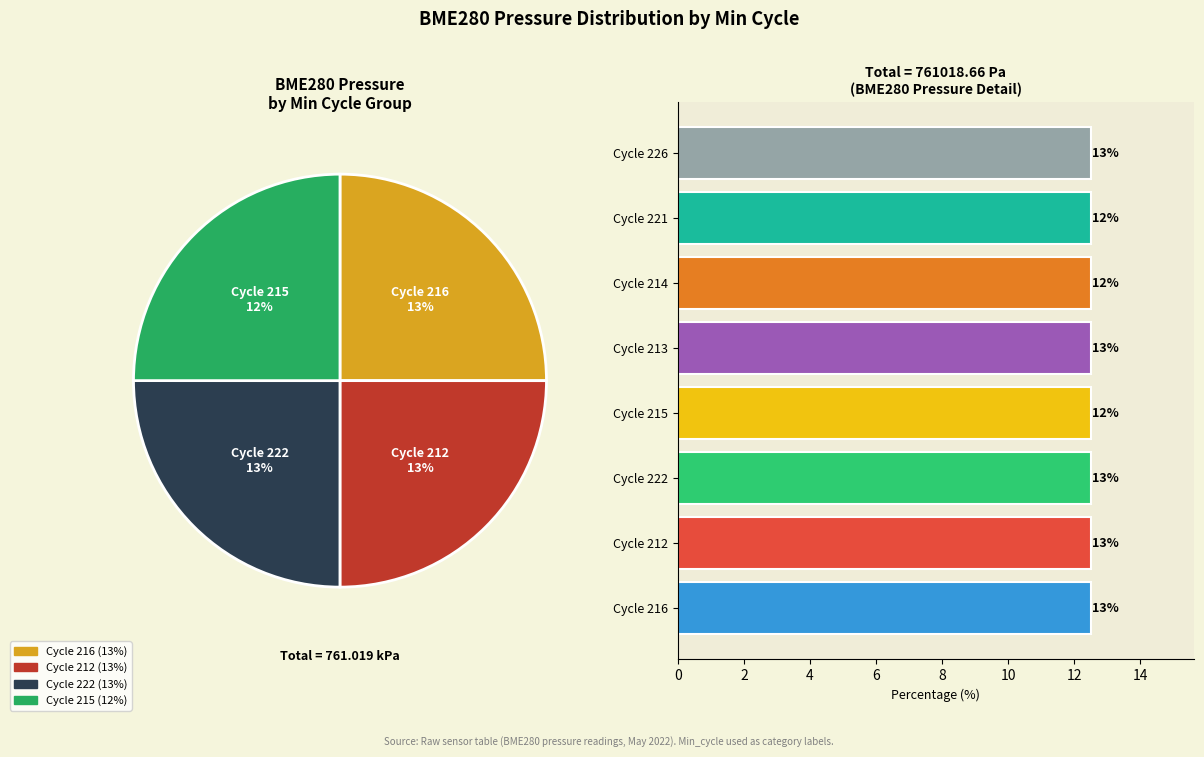

How much of the chart is everything except Cycle 214?

87.5%